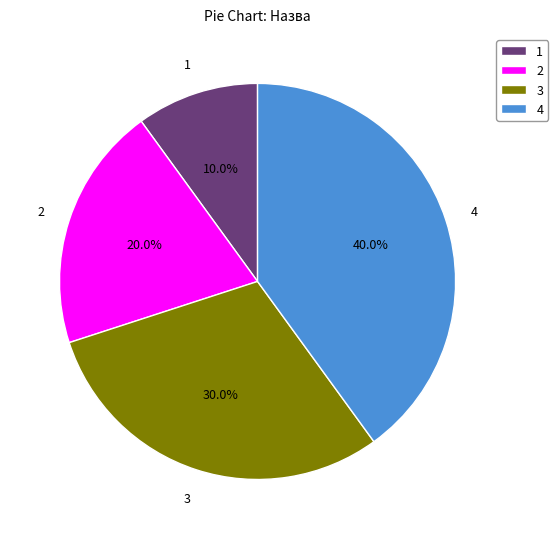

How many slices are in this pie chart?

4